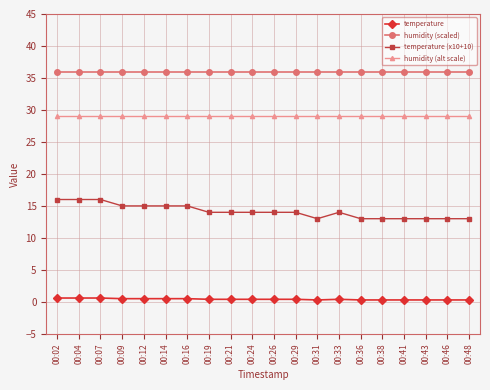

Is the value of temperature at 00:26 greater than the value of humidity (alt scale) at 00:21?

No